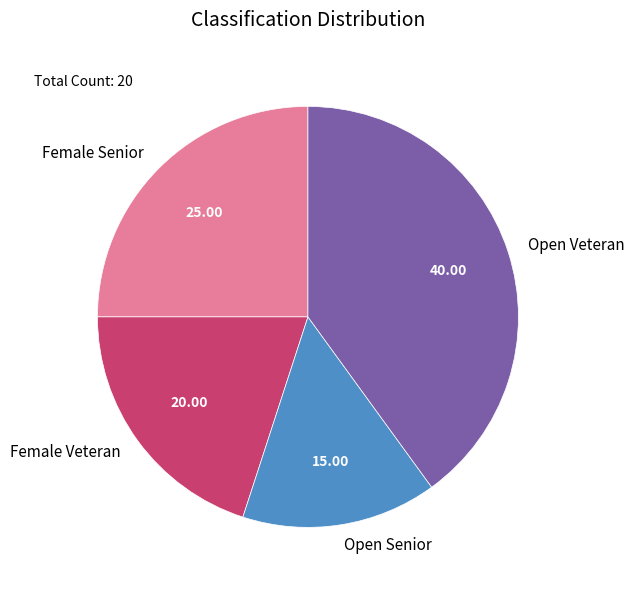

Is it true that Open Veteran is 45% of the pie?

False